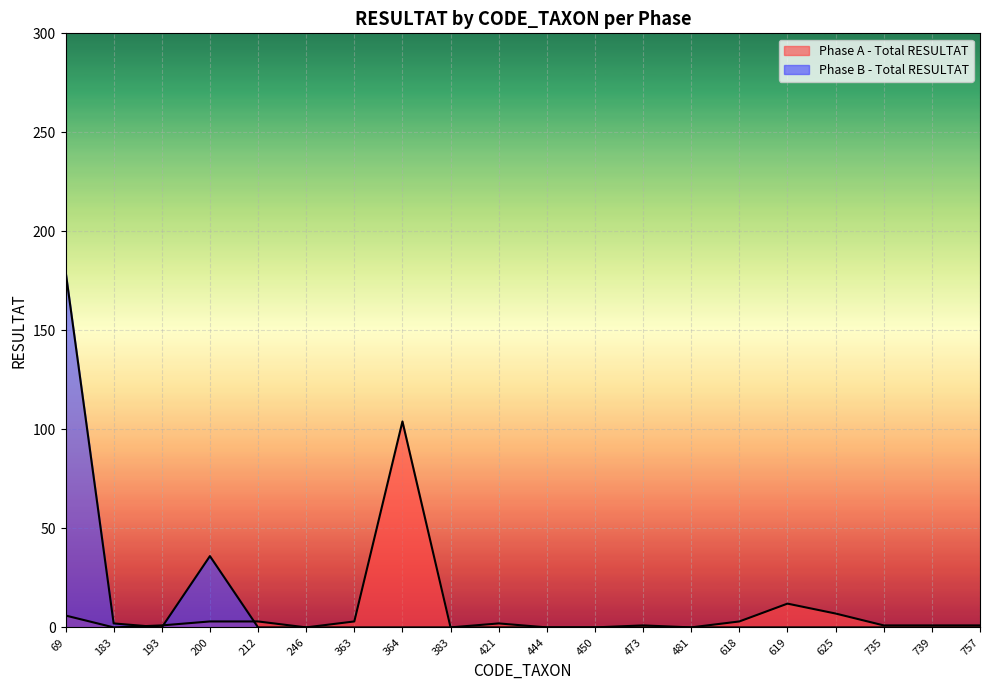

What is the sum of all Phase B - Total RESULTAT values?

218